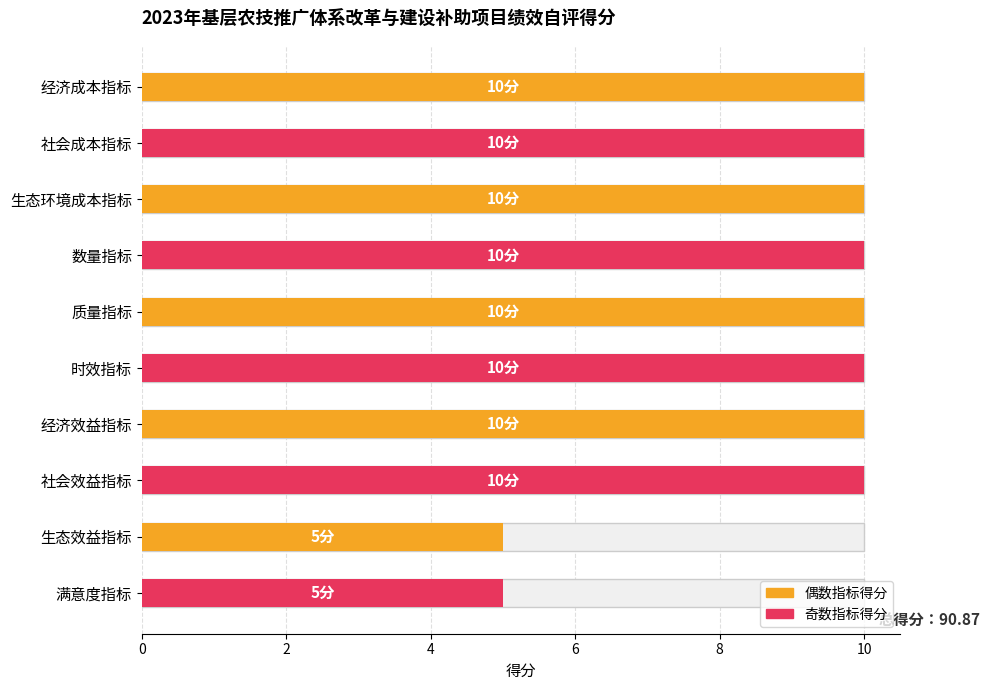

Approximately how many times larger is the value at 时效指标 compared to 经济成本指标?

1.0